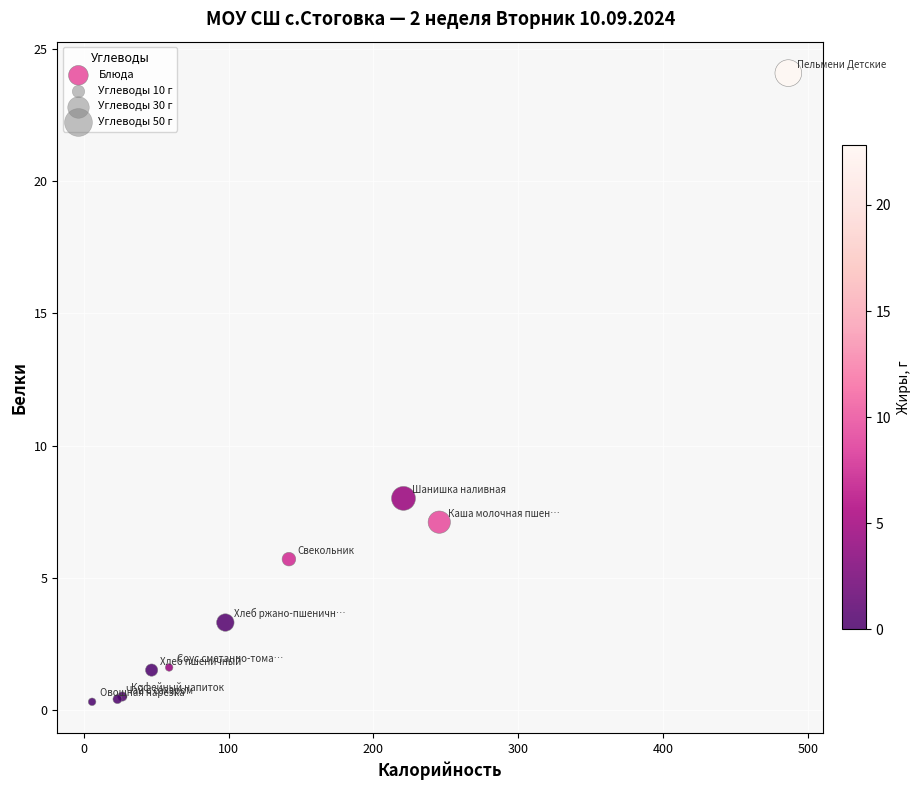

What Y value in the scatter plot is closest to 12?

8.0